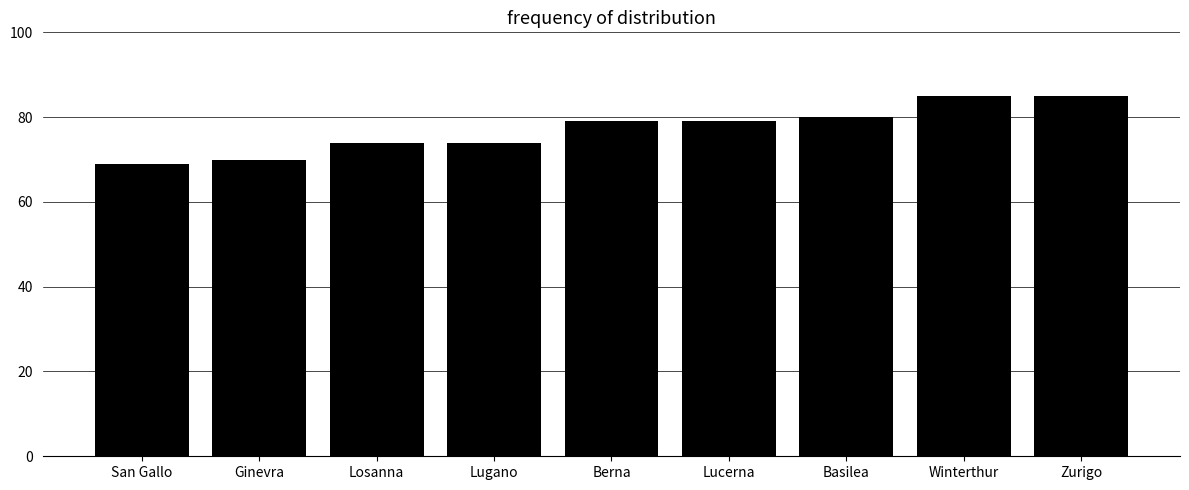

Are the bars grouped side by side (vs. stacked)?

No